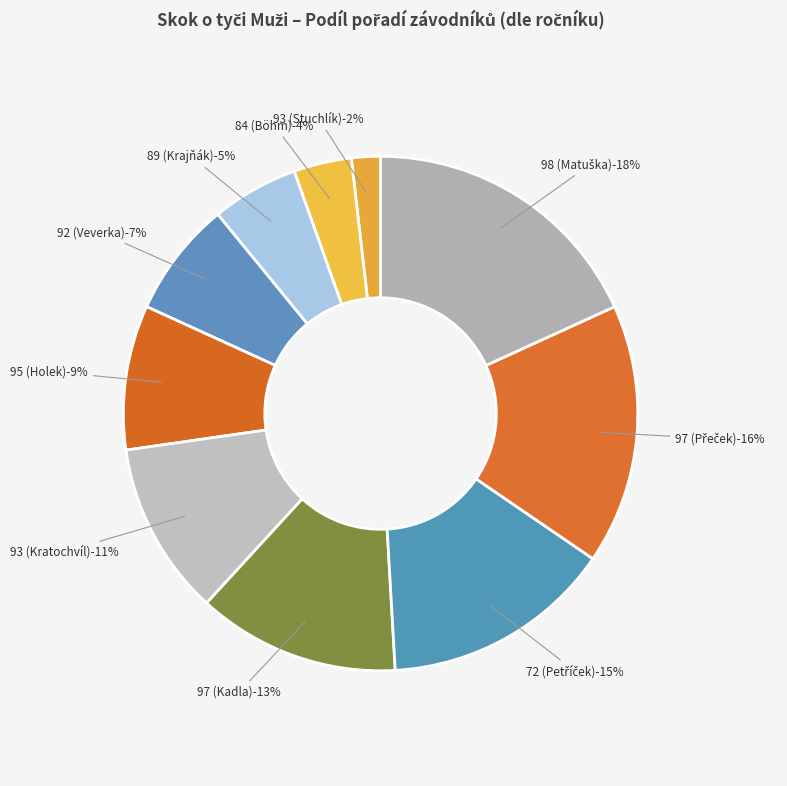

To the nearest percent, what percentage of the pie is 93 (Stuchlík)?

2%